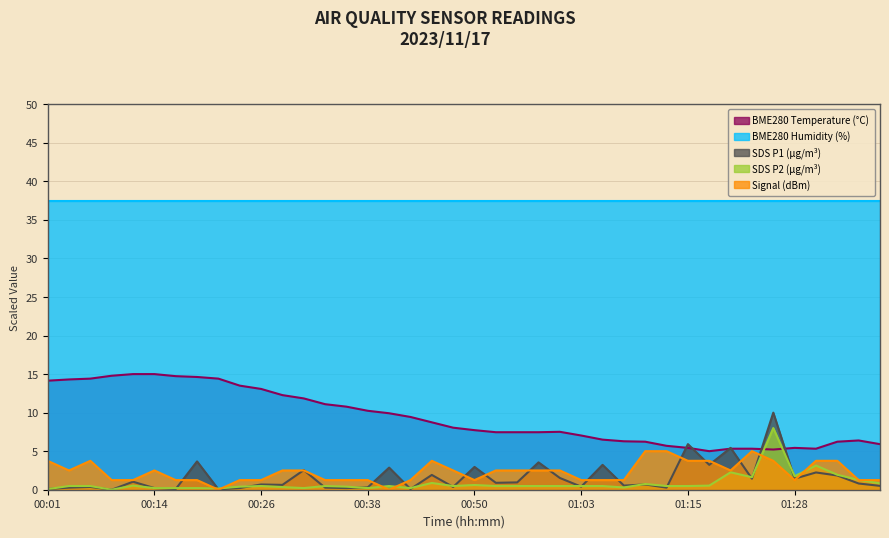

True or false: Signal (dBm) and BME280 Humidity (%) cross at least once.

False